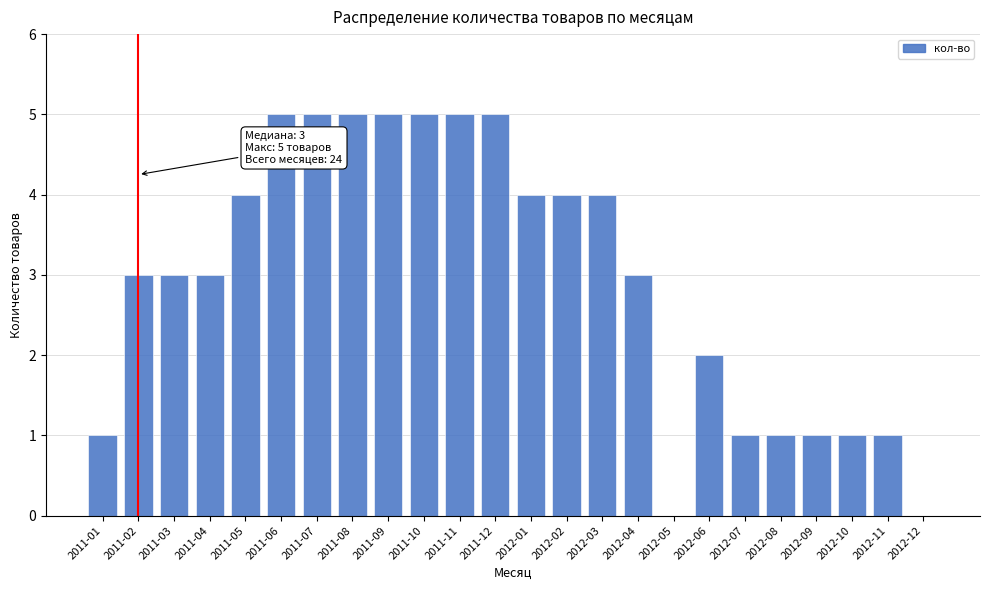

Reading left to right, transcribe all the data shown in this chart.

2011-01=1	2011-02=3	2011-03=3	2011-04=3	2011-05=4	2011-06=5	2011-07=5	2011-08=5	2011-09=5	2011-10=5	2011-11=5	2011-12=5	2012-01=4	2012-02=4	2012-03=4	2012-04=3	2012-05=0	2012-06=2	2012-07=1	2012-08=1	2012-09=1	2012-10=1	2012-11=1	2012-12=0